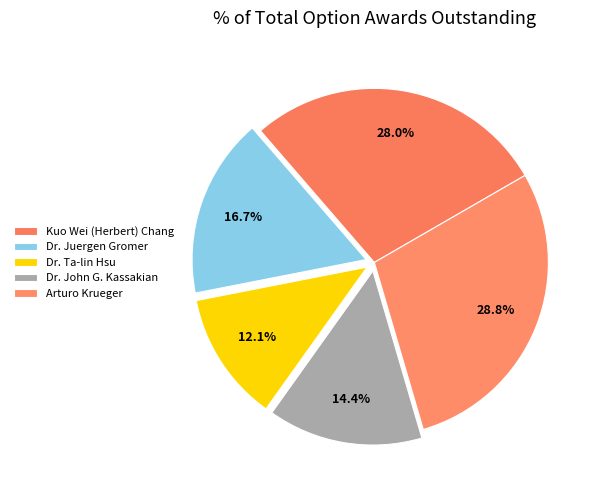

Is there a majority slice in this chart?

No